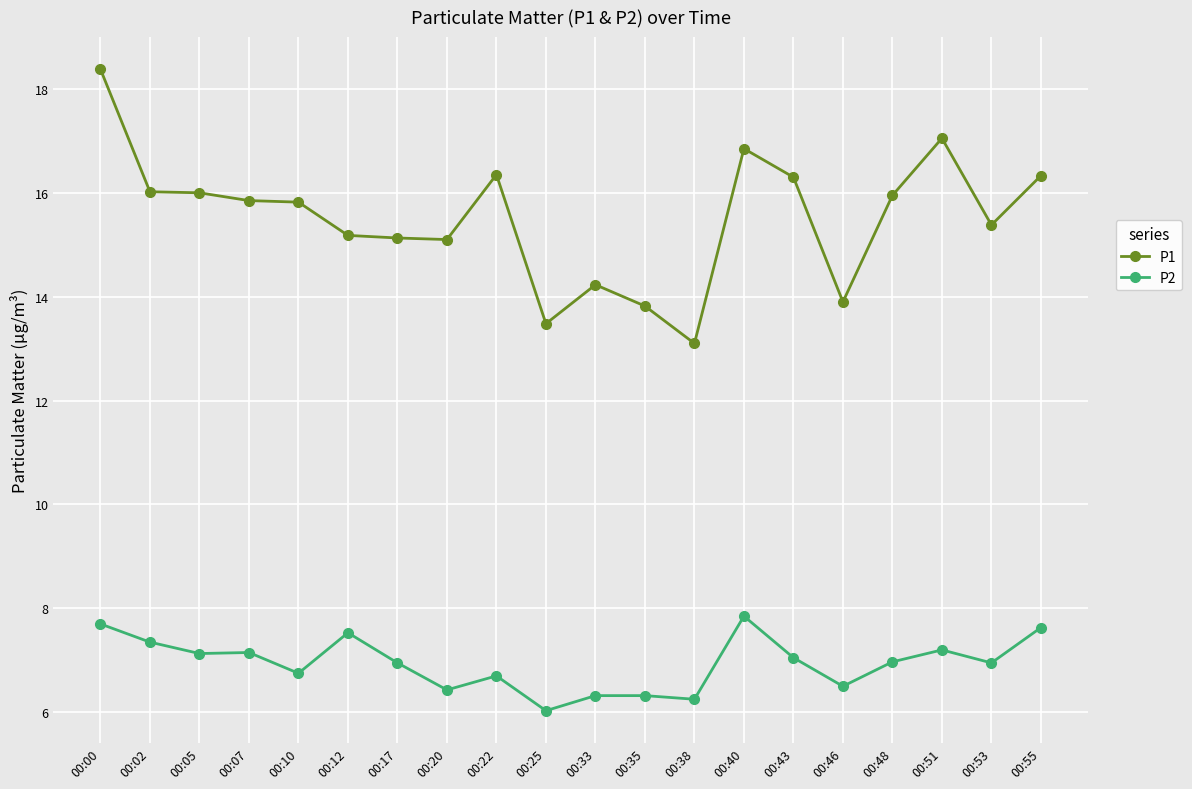

True or false: P1 and P2 cross at least once.

False